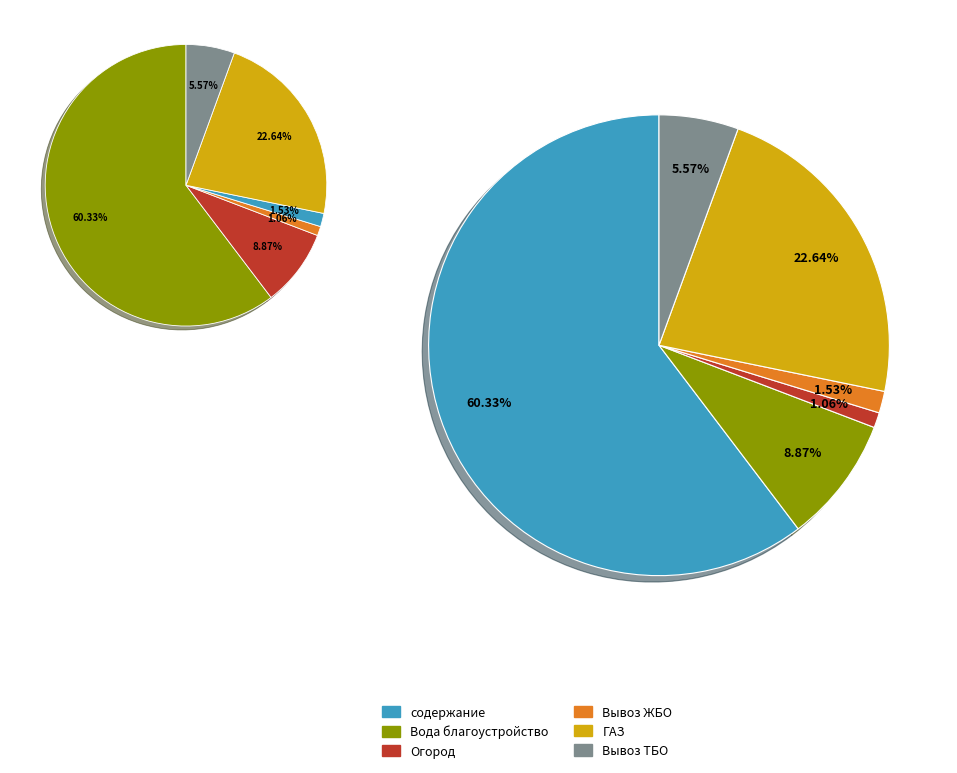

To the nearest percent, what is the combined percentage of Вода благоустройство and ГАЗ?

32%